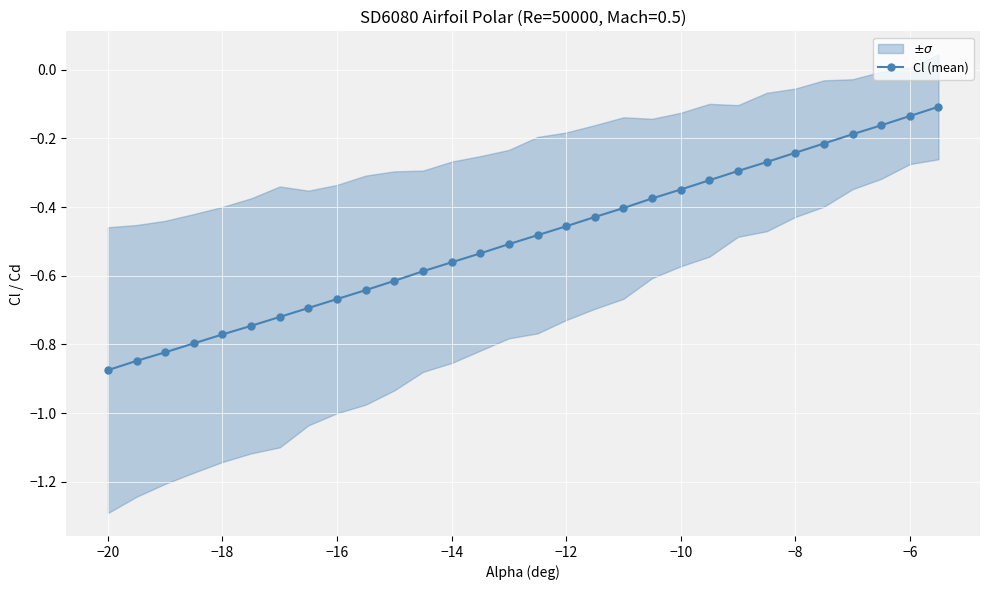

The value of Cl (mean) at −18 is -1.2. True or false?

False